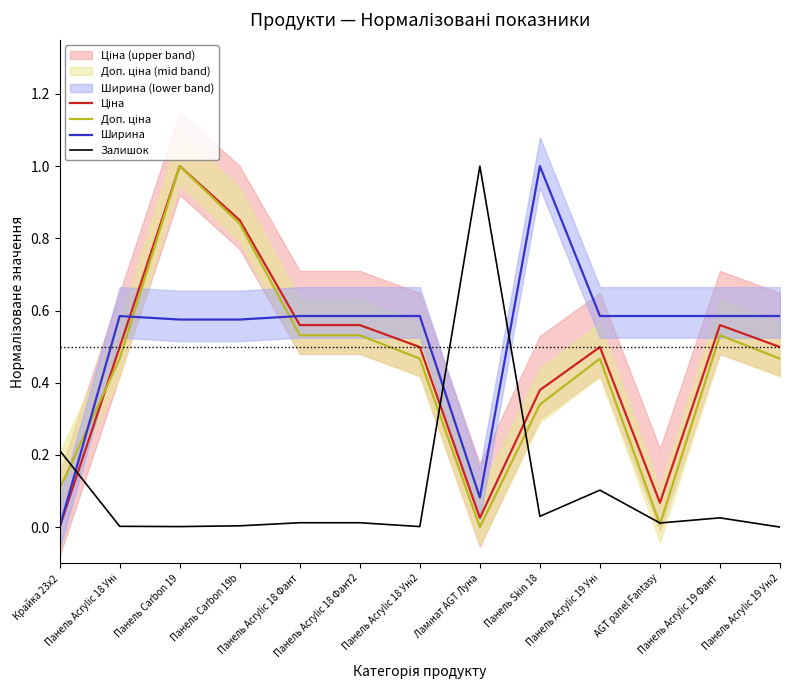

Does the chart display data point markers on the line(s)?

No